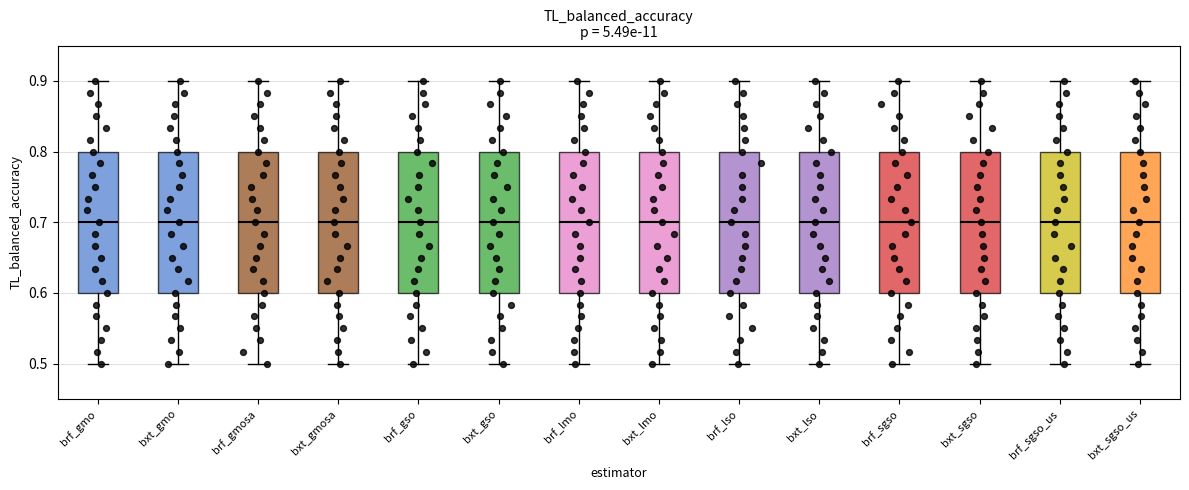

Reading left to right, read every box against the y-axis: the position of its median line, the range the box covers, and the ends of its whiskers. The values are not printed on the chart, so give them approximately, as read against the axis.

brf_gmo: median 0.7, box 0.6 to 0.8, whiskers 0.5 to 0.9
bxt_gmo: median 0.7, box 0.6 to 0.8, whiskers 0.5 to 0.9
brf_gmosa: median 0.7, box 0.6 to 0.8, whiskers 0.5 to 0.9
bxt_gmosa: median 0.7, box 0.6 to 0.8, whiskers 0.5 to 0.9
brf_gso: median 0.7, box 0.6 to 0.8, whiskers 0.5 to 0.9
bxt_gso: median 0.7, box 0.6 to 0.8, whiskers 0.5 to 0.9
brf_lmo: median 0.7, box 0.6 to 0.8, whiskers 0.5 to 0.9
bxt_lmo: median 0.7, box 0.6 to 0.8, whiskers 0.5 to 0.9
brf_lso: median 0.7, box 0.6 to 0.8, whiskers 0.5 to 0.9
bxt_lso: median 0.7, box 0.6 to 0.8, whiskers 0.5 to 0.9
brf_sgso: median 0.7, box 0.6 to 0.8, whiskers 0.5 to 0.9
bxt_sgso: median 0.7, box 0.6 to 0.8, whiskers 0.5 to 0.9
brf_sgso_us: median 0.7, box 0.6 to 0.8, whiskers 0.5 to 0.9
bxt_sgso_us: median 0.7, box 0.6 to 0.8, whiskers 0.5 to 0.9